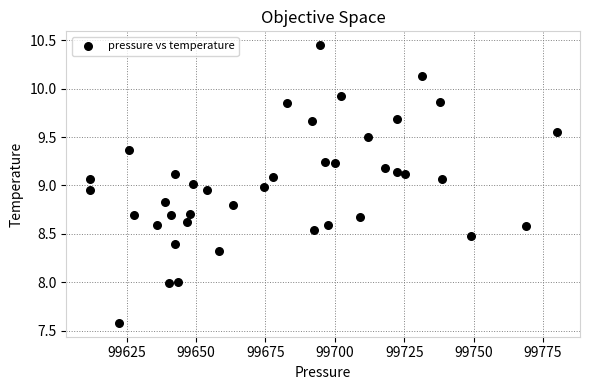

What is the range of Y values (max minus min)?

2.9